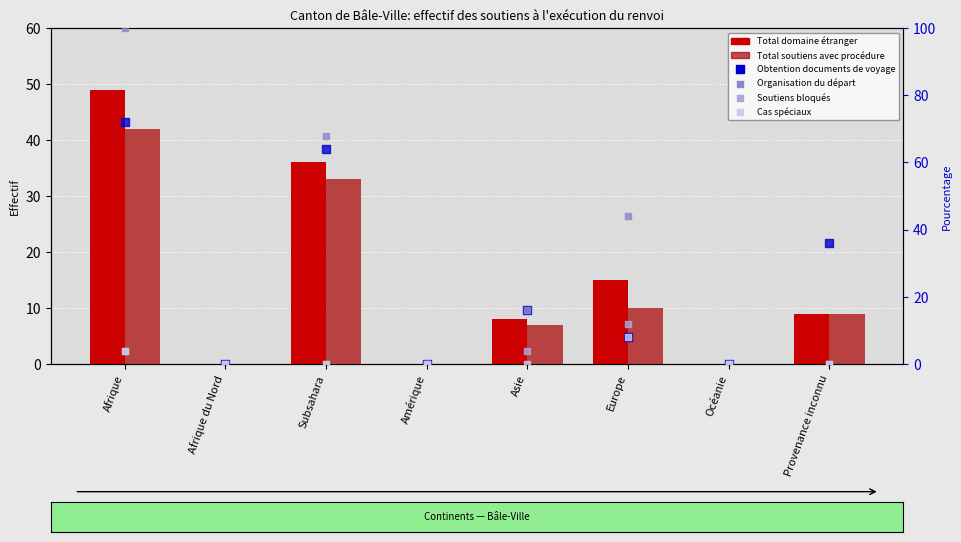

Which series reaches the maximum Y coordinate?

Organisation du départ